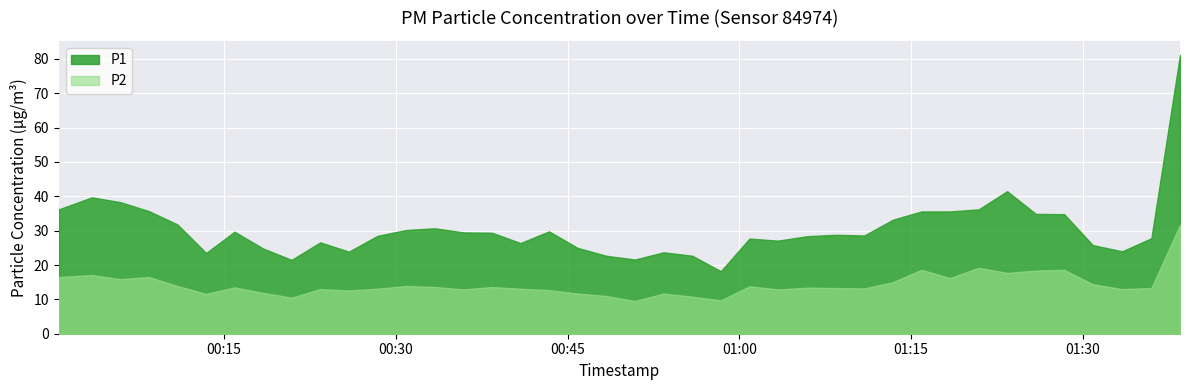

Which series has the largest range (max minus min)?

P1